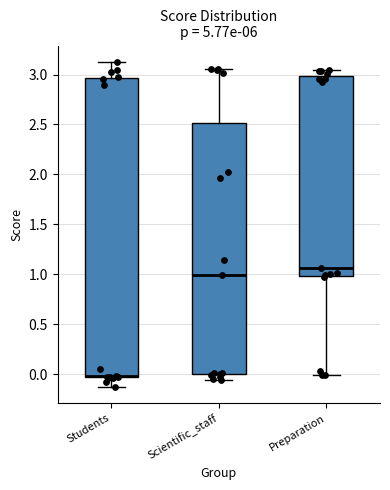

Where is the upper edge of the box for Students on the y-axis? The values are not printed on the chart, so give them approximately, as read against the axis.

2.95